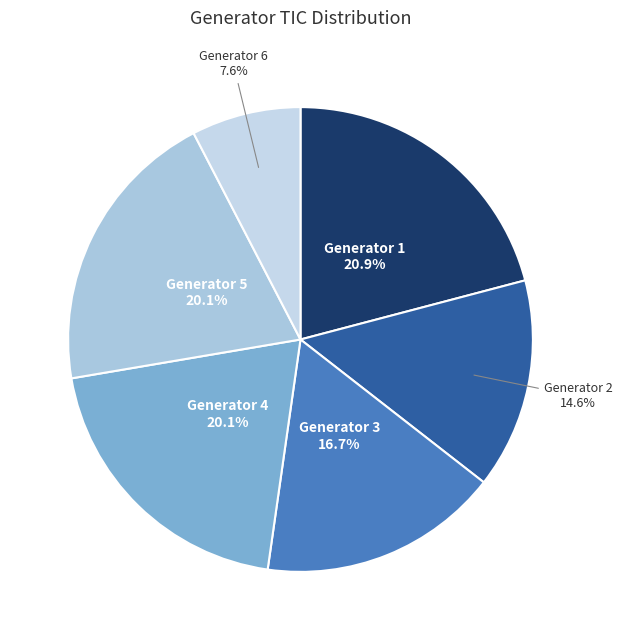

To the nearest percent, what is the average slice percentage?

17%